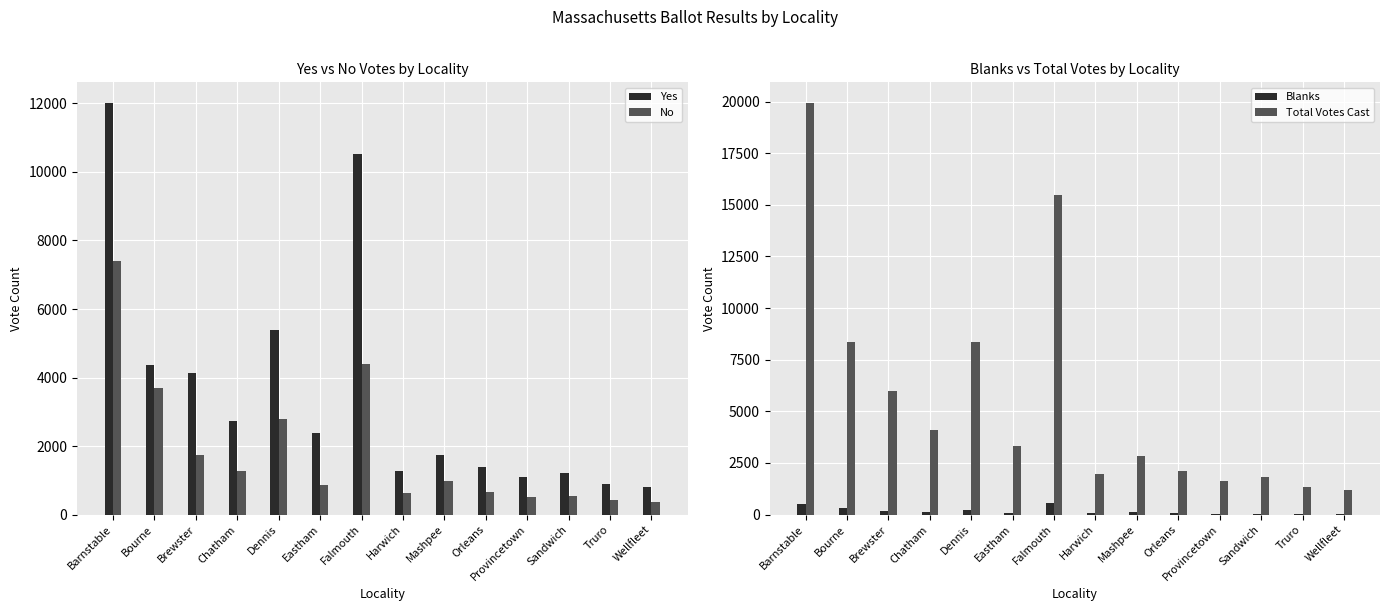

How many values in the Blanks series exceed 101?

6